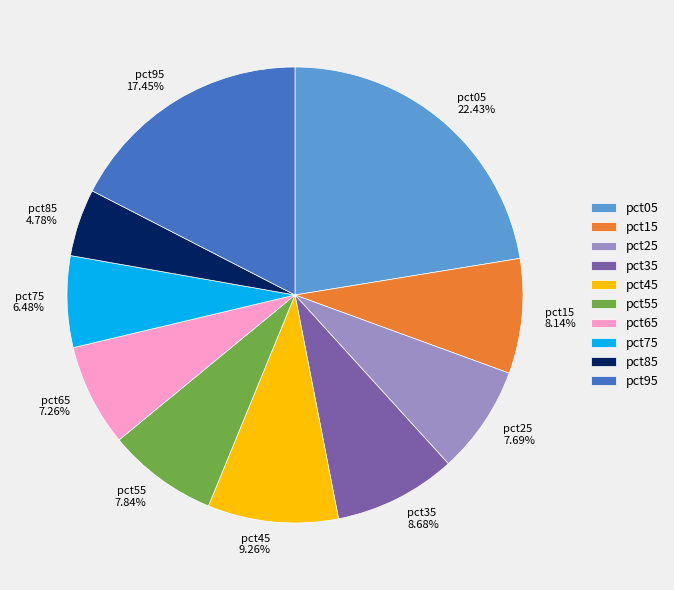

Combined, do pct05 and pct65 account for over 50%?

No